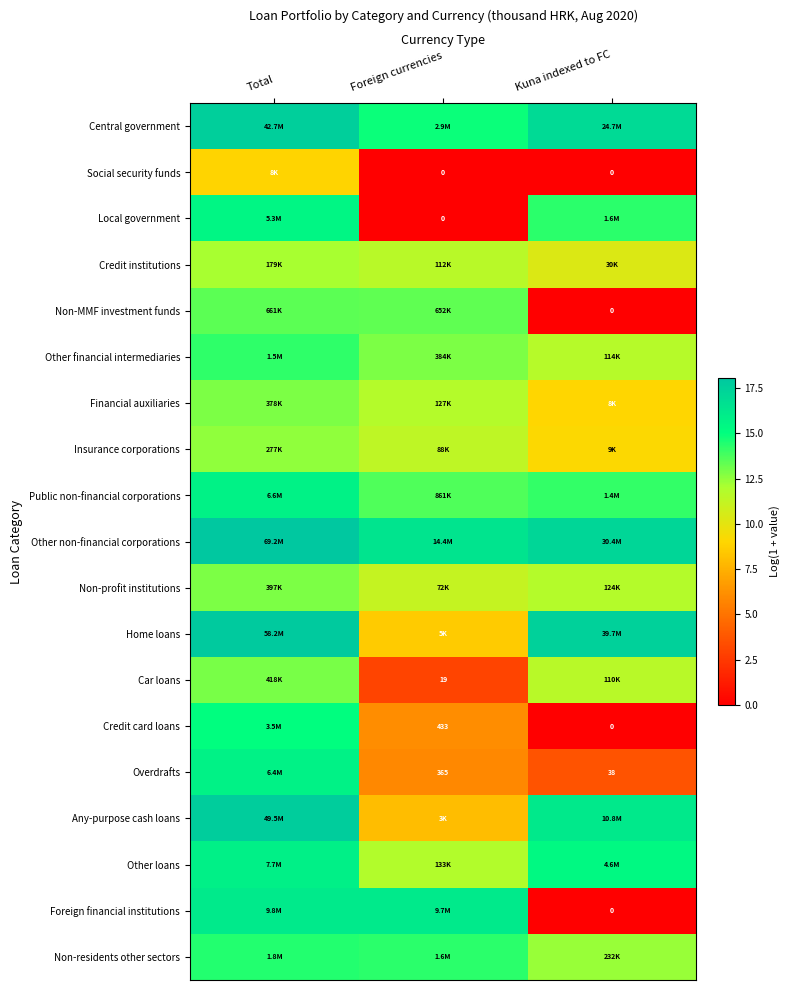

What is the difference between the maximum and minimum values in the Public non-financial corporations series?

2.0